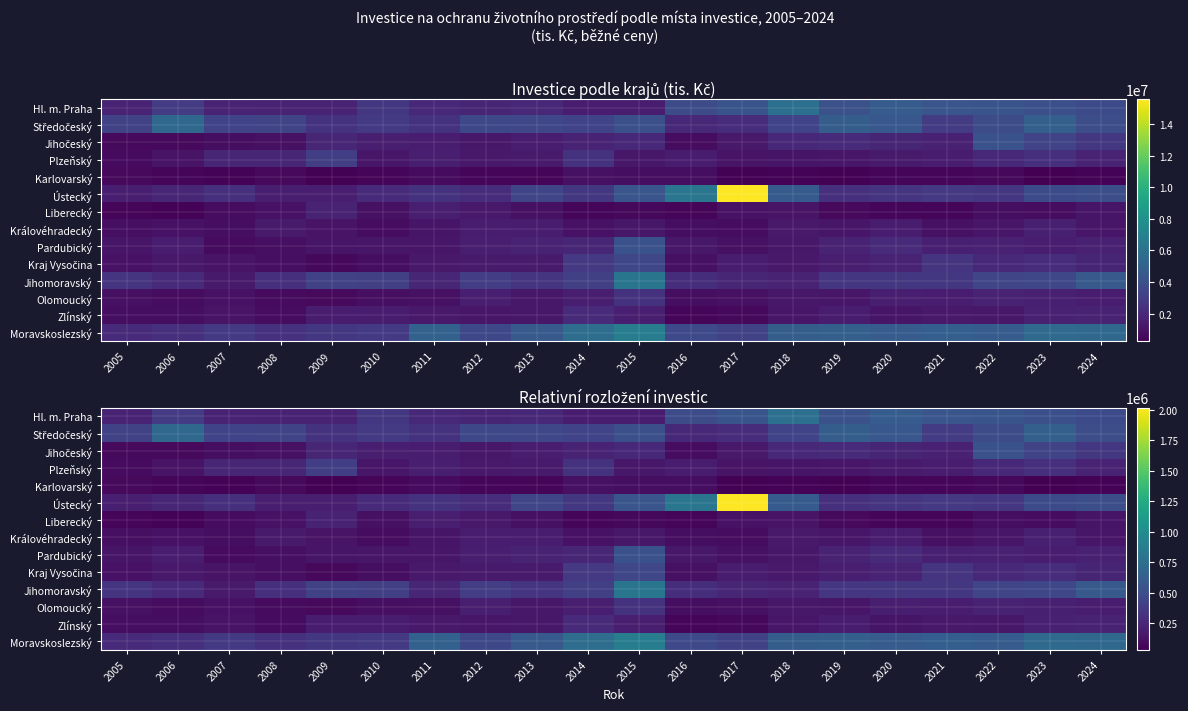

What is the sum of the Hl. m. Praha values at 2016 and 2005?

722180.0